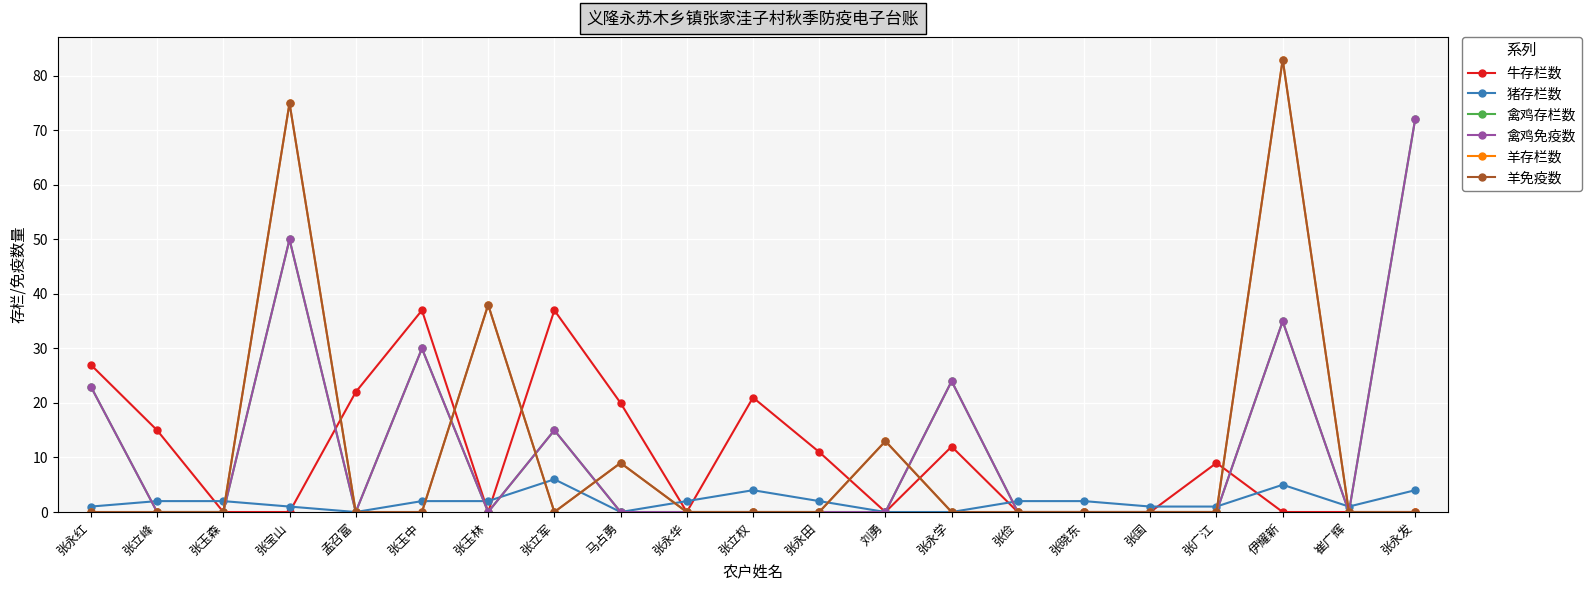

Is the value of 牛存栏数 at 张立峰 greater than the value of 羊存栏数 at 张晓东?

Yes